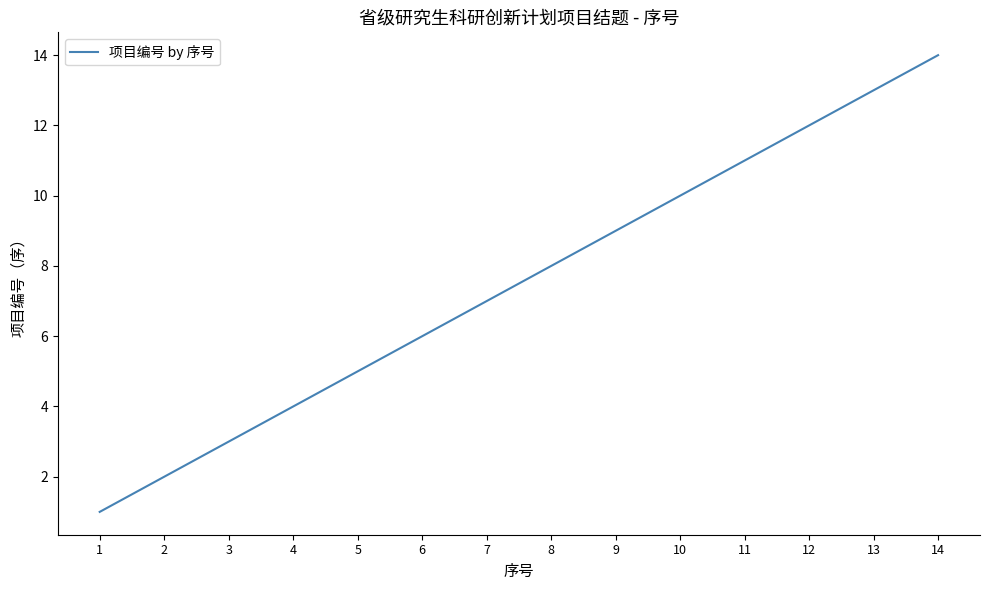

True or false: the data shows 6 at 4.

False